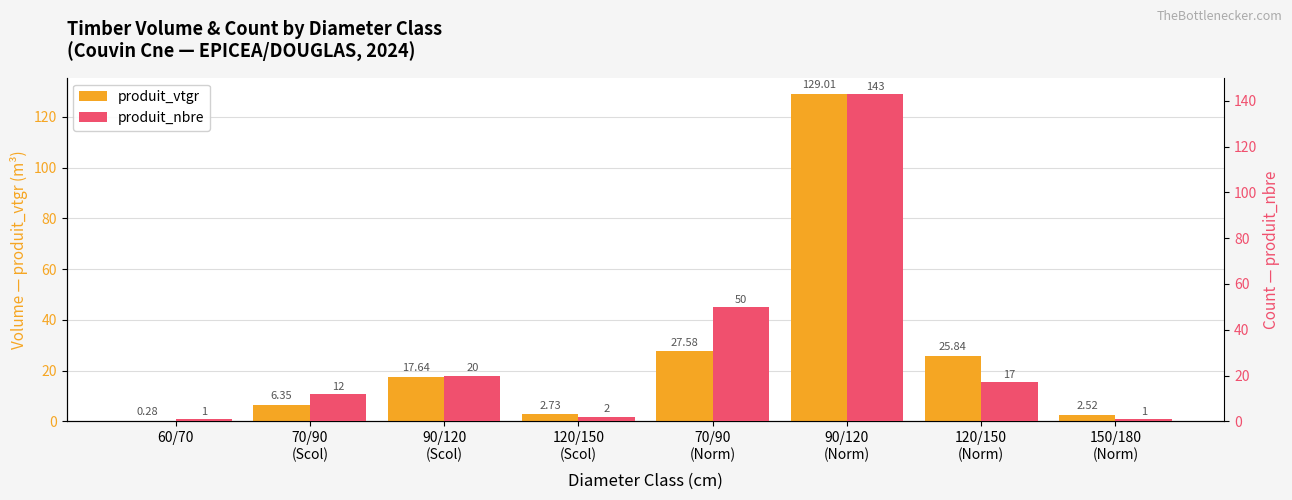

How many data points does each series have?

8